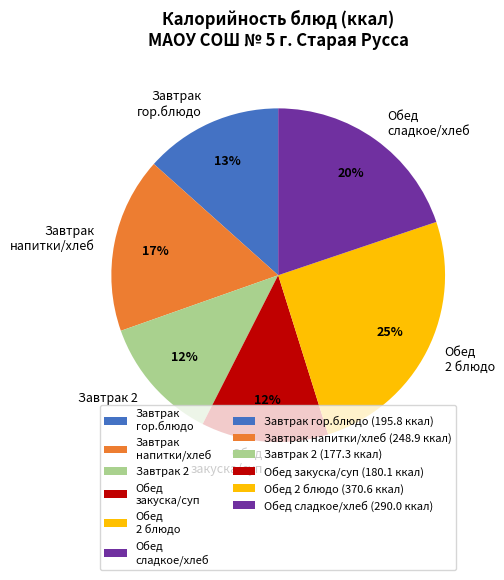

Which slice is the largest?

Обед 2 блюдо